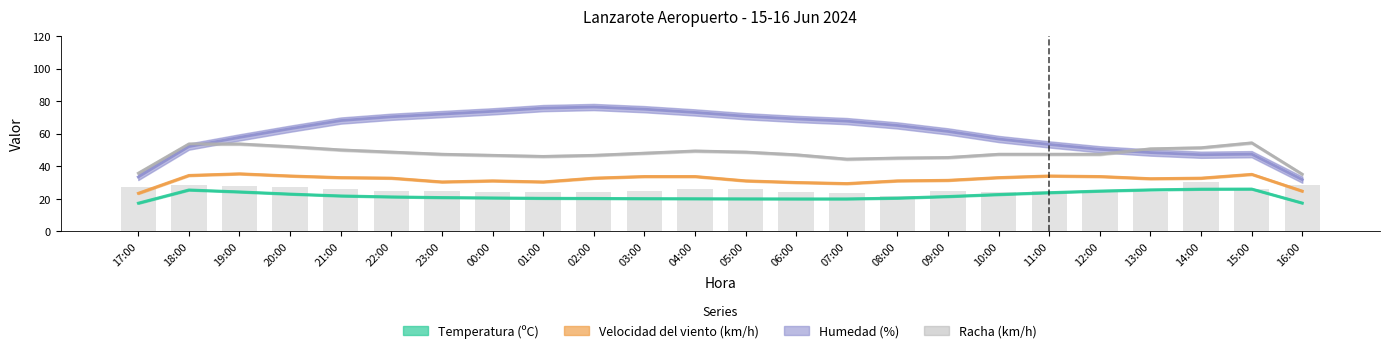

Which category has the lowest value in the Humedad (%) series?

17:00